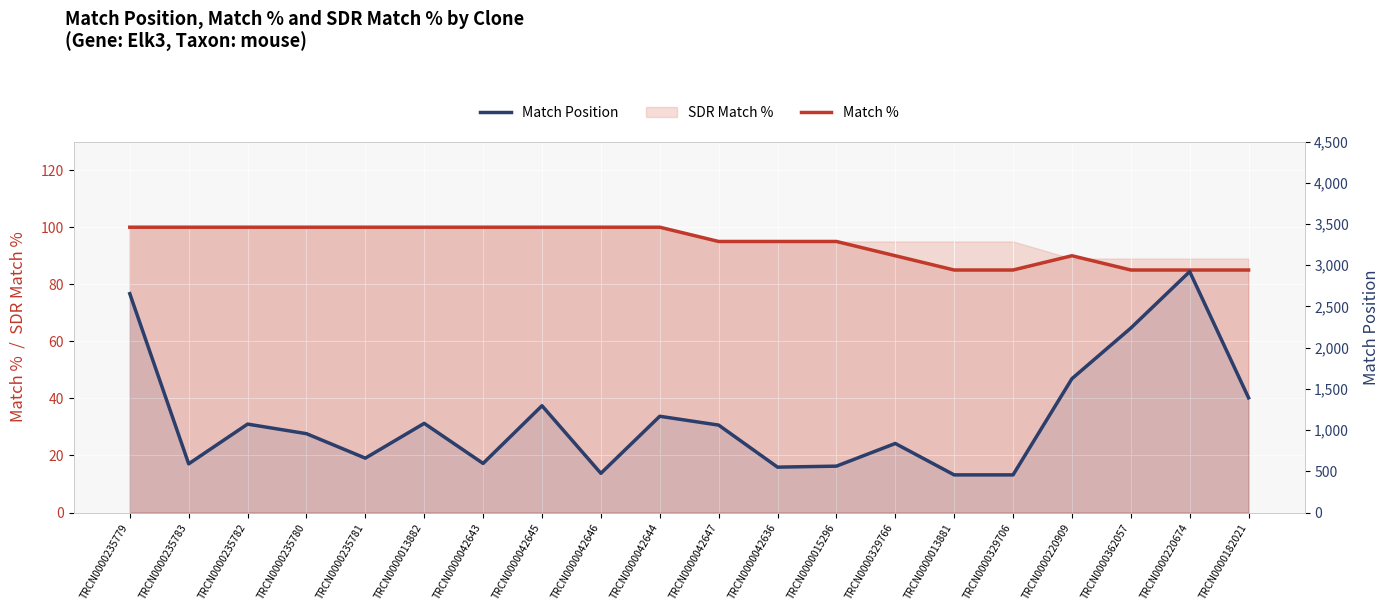

The value of Match Position at TRCN0000220674 is 1318. True or false?

False